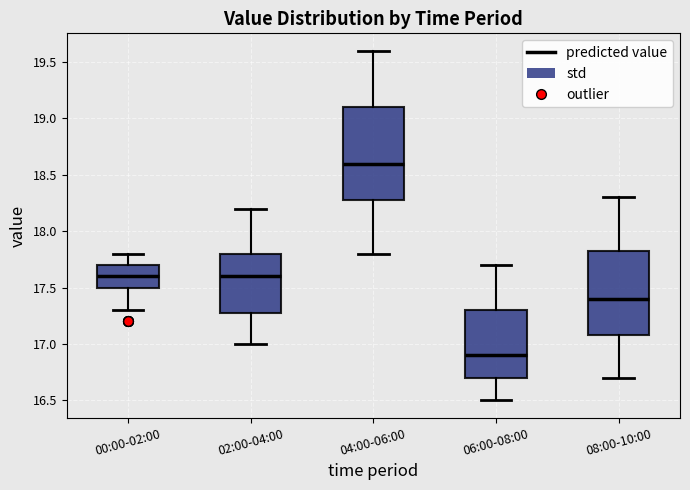

Comparing the boxes themselves (not the whiskers), which one is the tallest?

04:00-06:00